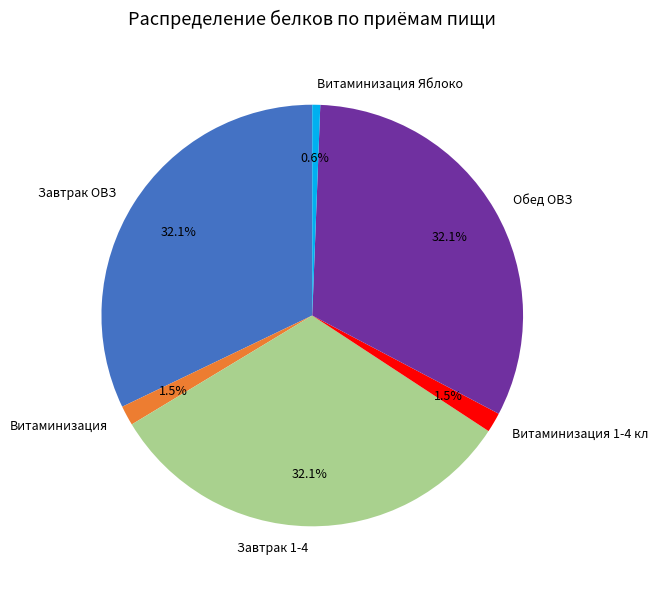

Is there a majority slice in this chart?

No